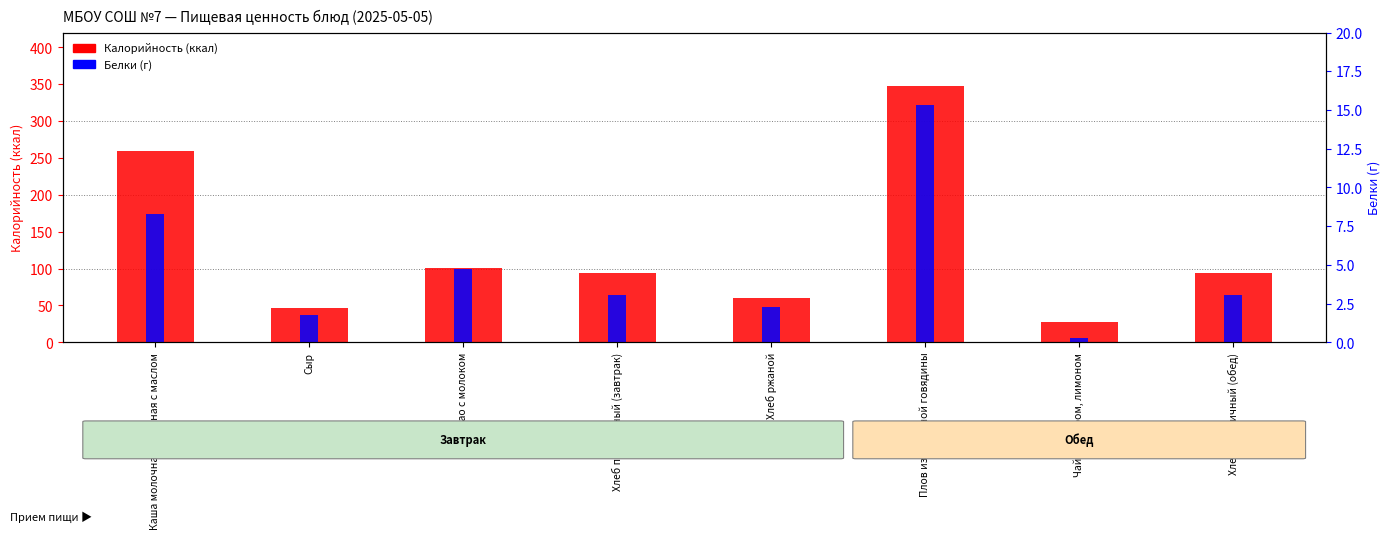

Which series has the widest spread of values?

Калорийность